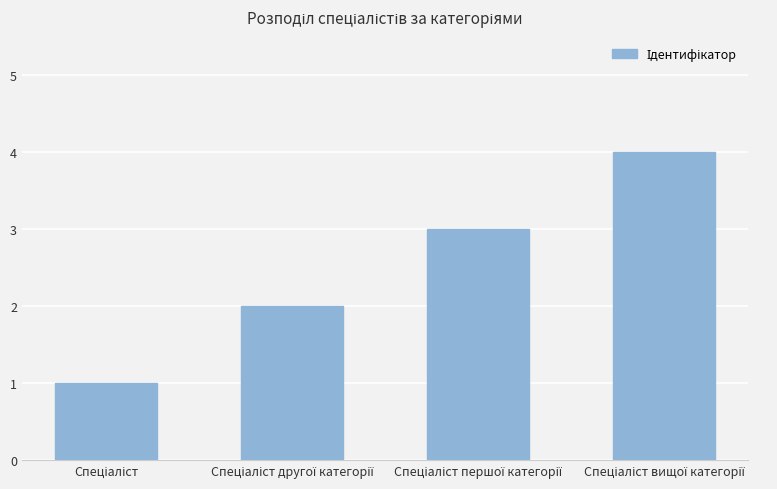

What is the difference between the second highest and second lowest values?

1